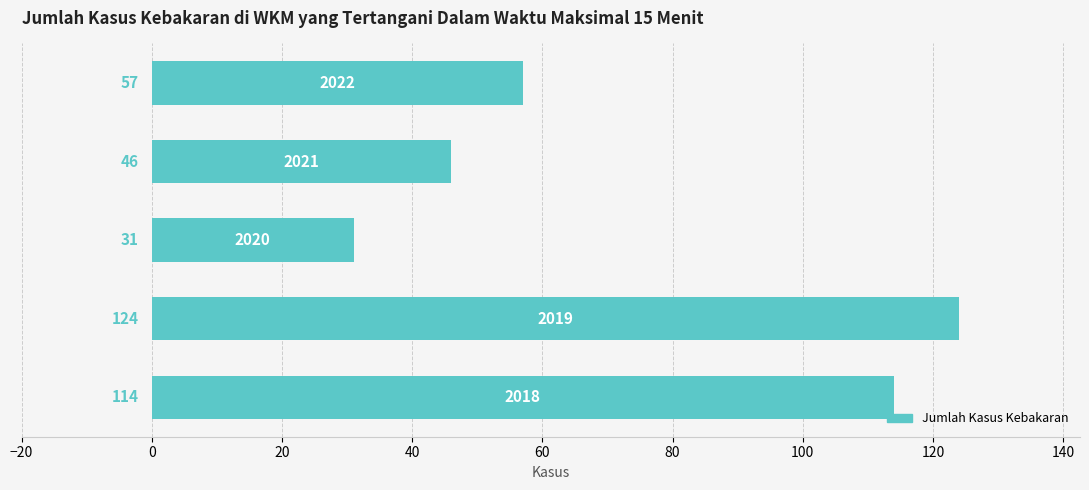

Count the values in the range 46 to 114.

3